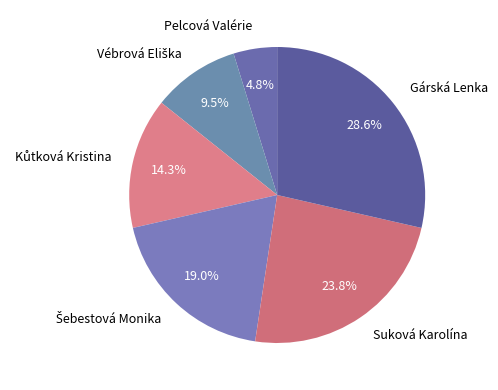

True or false: Gárská Lenka accounts for 17% of the total.

False